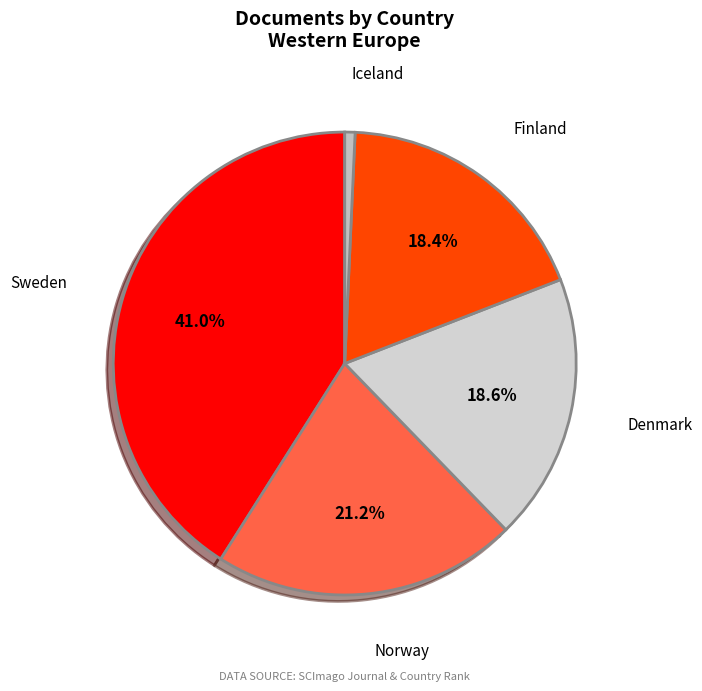

Does any single category account for the majority?

No